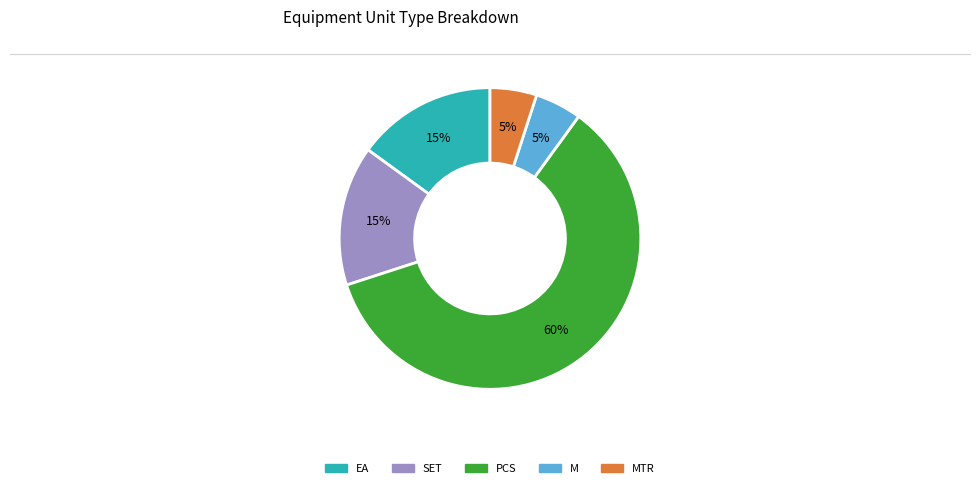

Count the number of slices in the pie.

5